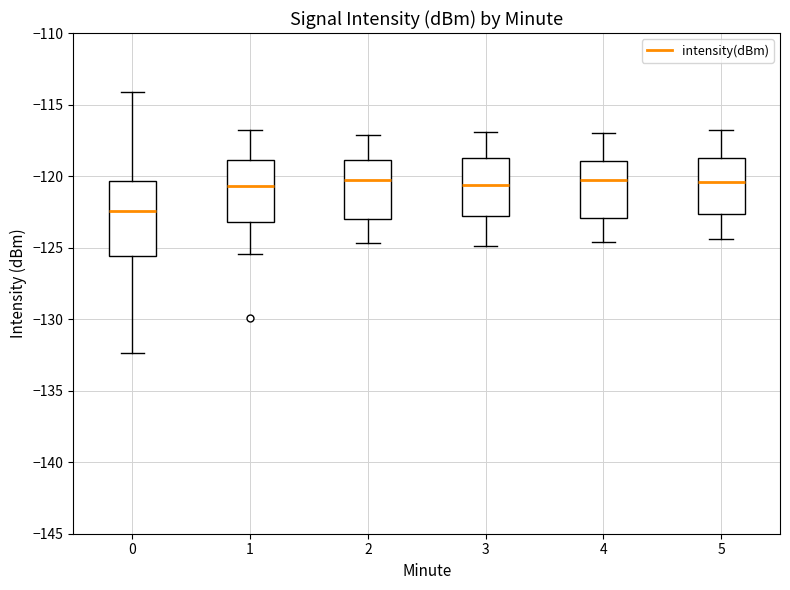

Reading left to right, transcribe this box plot: for each box, give where its median line is, the range the box spans, and where its two whiskers end, as read against the y-axis. The values are not printed on the chart, so give them approximately, as read against the axis.

0: median -122.5, box -125.5 to -120.5, whiskers -132.5 to -114.0
1: median -120.5, box -123.0 to -119.0, whiskers -125.5 to -117.0
2: median -120.5, box -123.0 to -119.0, whiskers -124.5 to -117.0
3: median -120.5, box -123.0 to -118.5, whiskers -125.0 to -117.0
4: median -120.5, box -123.0 to -119.0, whiskers -124.5 to -117.0
5: median -120.5, box -122.5 to -118.5, whiskers -124.5 to -117.0